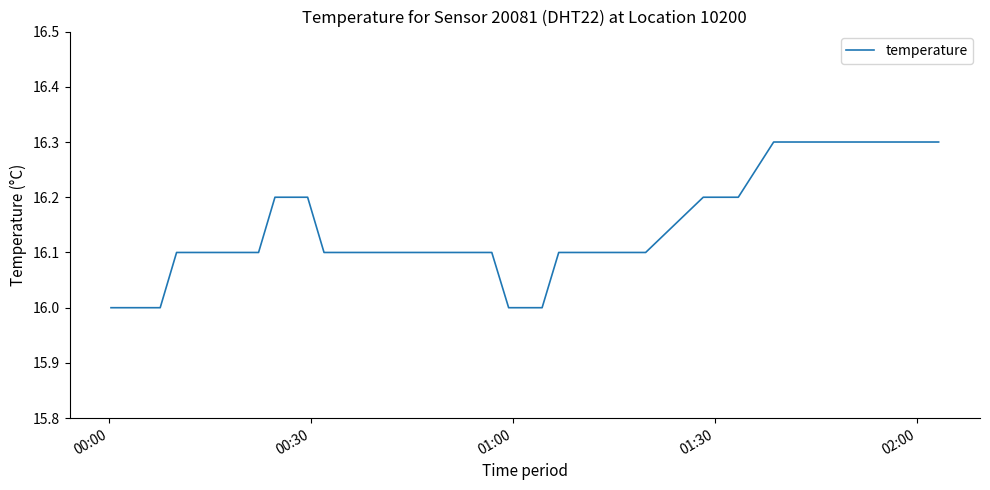

What is the smallest value displayed?

16.0